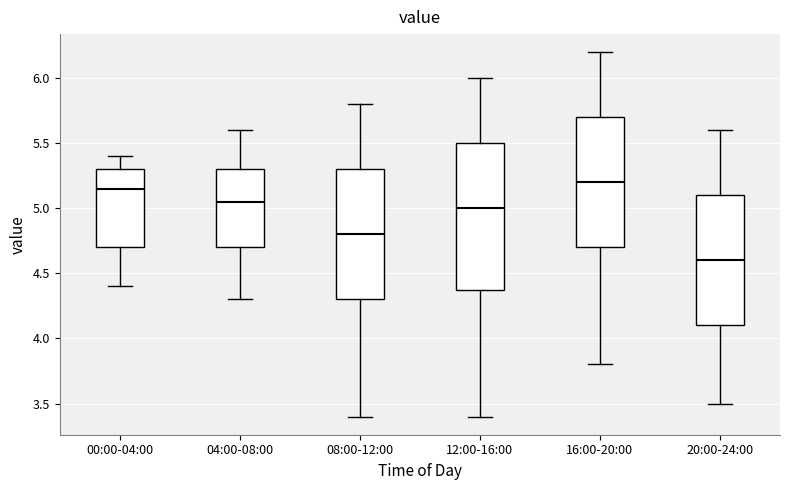

Where does the upper whisker of the box for 12:00-16:00 end on the y-axis? The values are not printed on the chart, so give them approximately, as read against the axis.

6.00